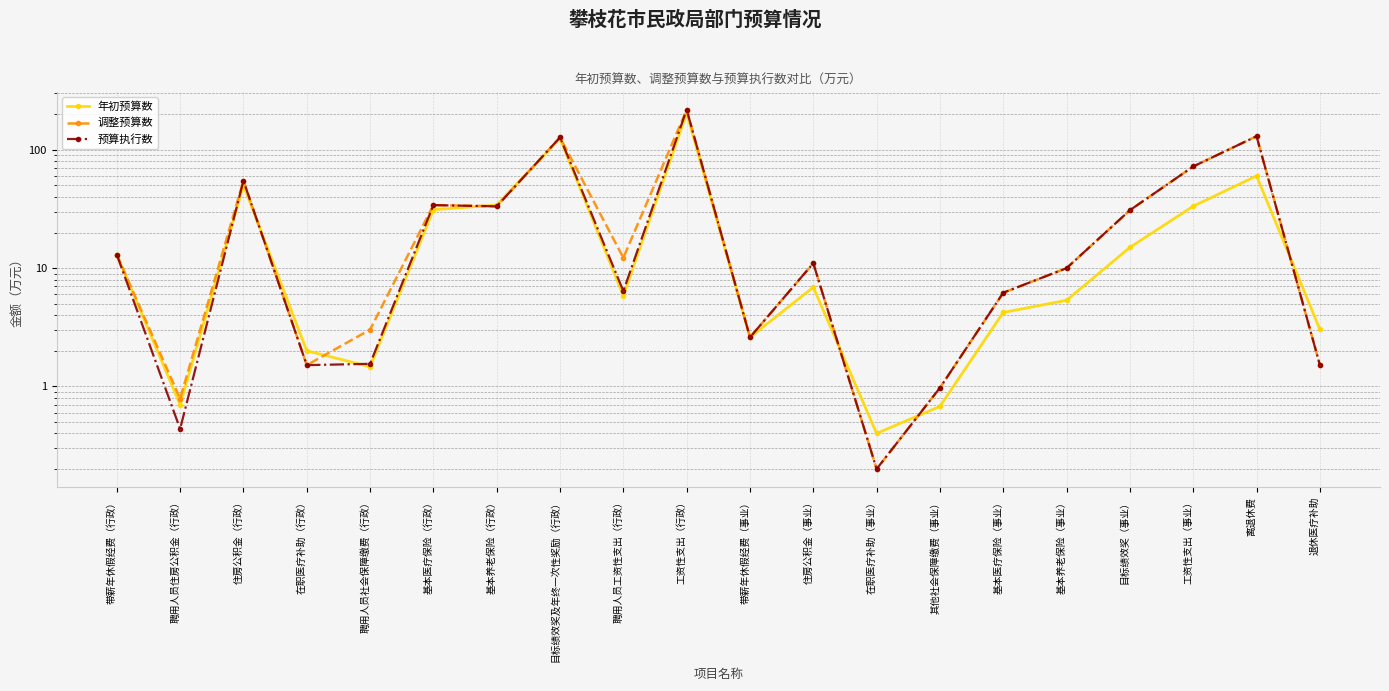

What is the smallest value displayed?

0.2